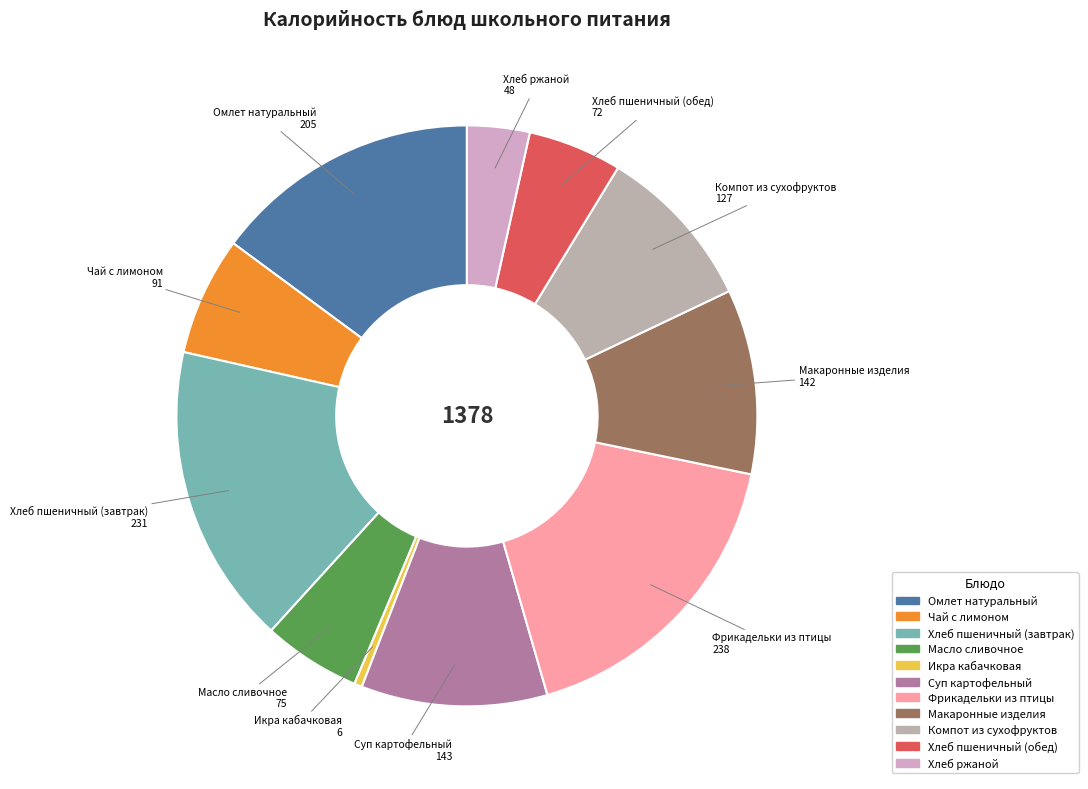

Is Компот из сухофруктов the majority of the pie?

No